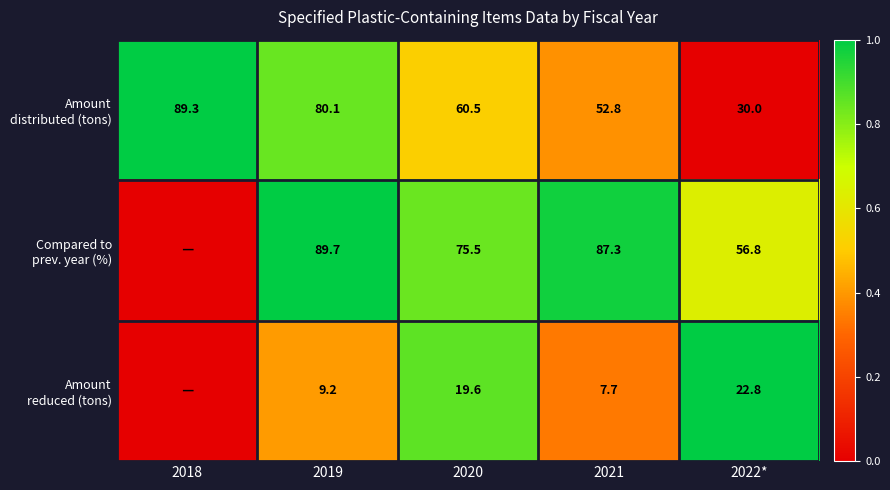

What is the spread (max minus min) of values at 2022*?

34.0